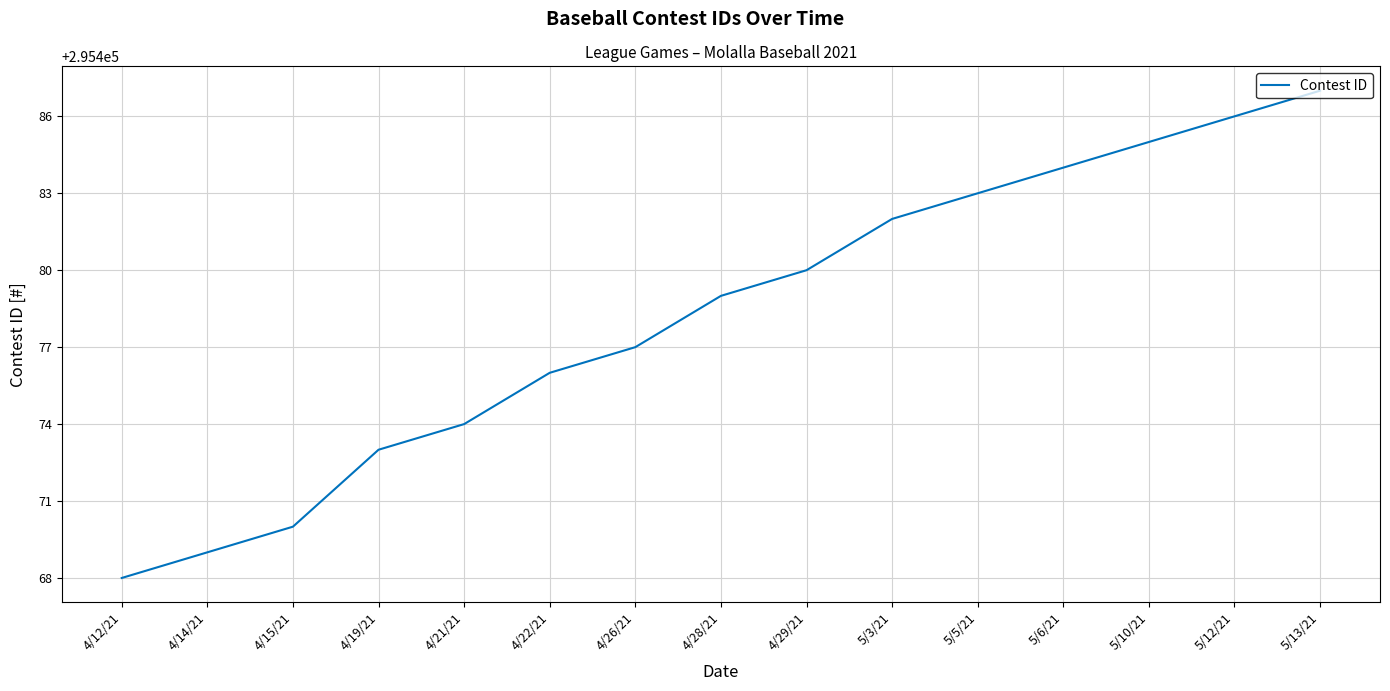

Reading left to right, what are all the values shown in this chart?

295468	295469	295470	295473	295474	295476	295477	295479	295480	295482	295483	295484	295485	295486	295487